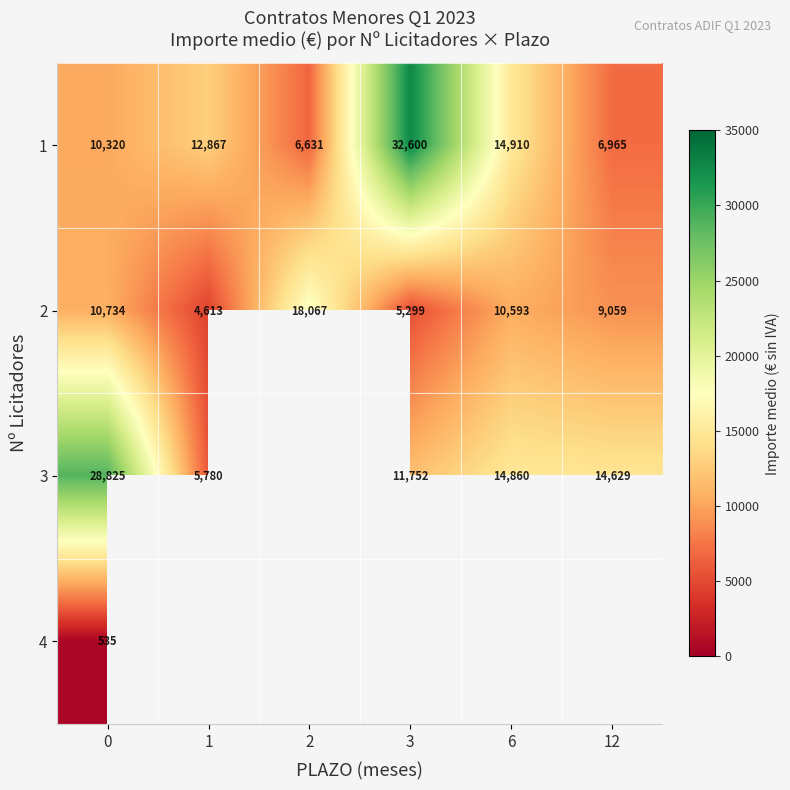

What value does the 1 series have at 2?

6631